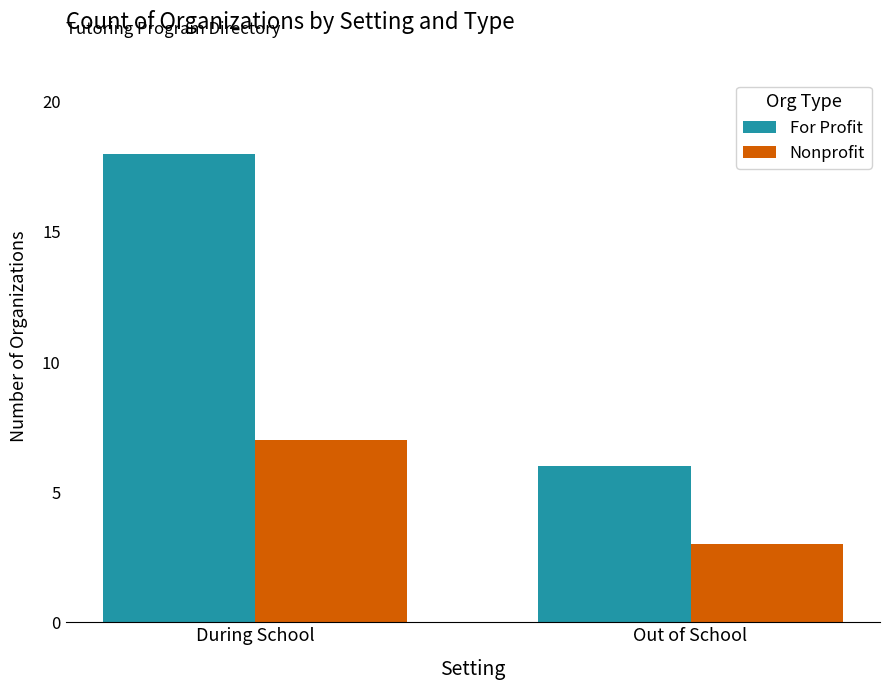

How many categories are shown in the chart?

2